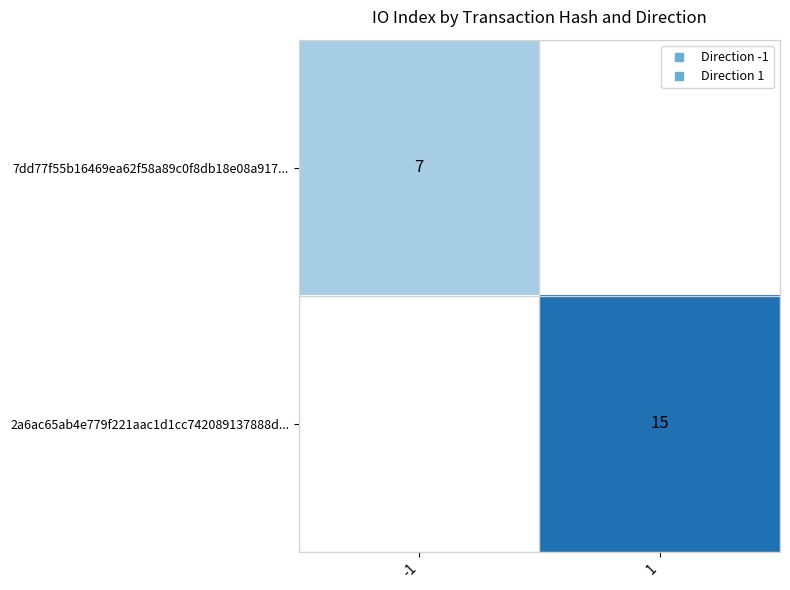

Is it true that 7dd77f55b16469ea62f58a89c0f8db18e08a917... equals 7.0 at -1?

True